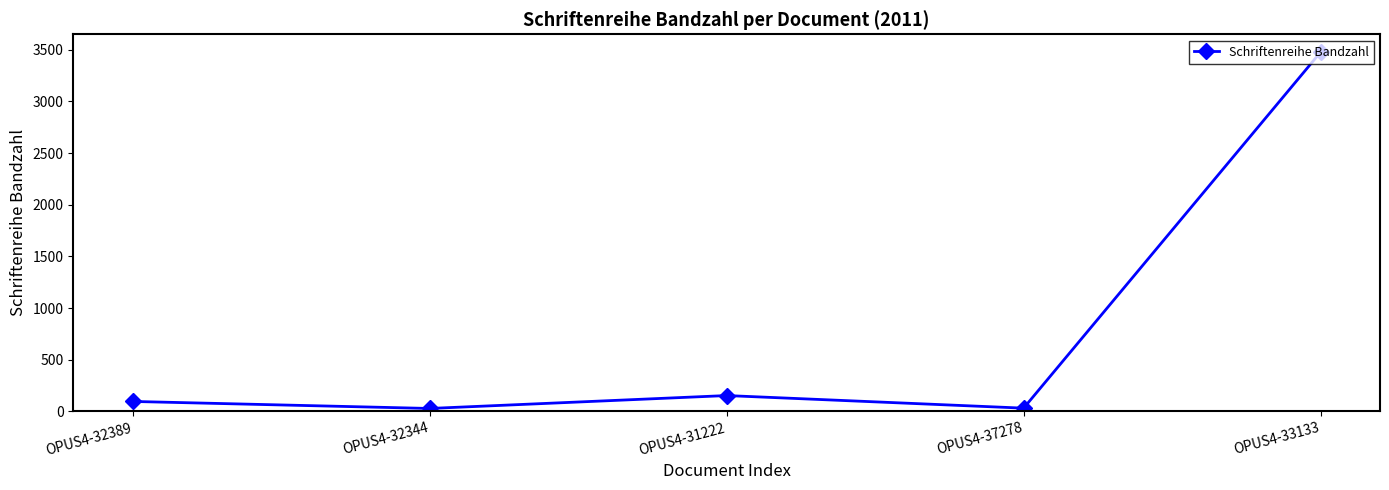

Where is the data nearest to the value 1752?

OPUS4-31222